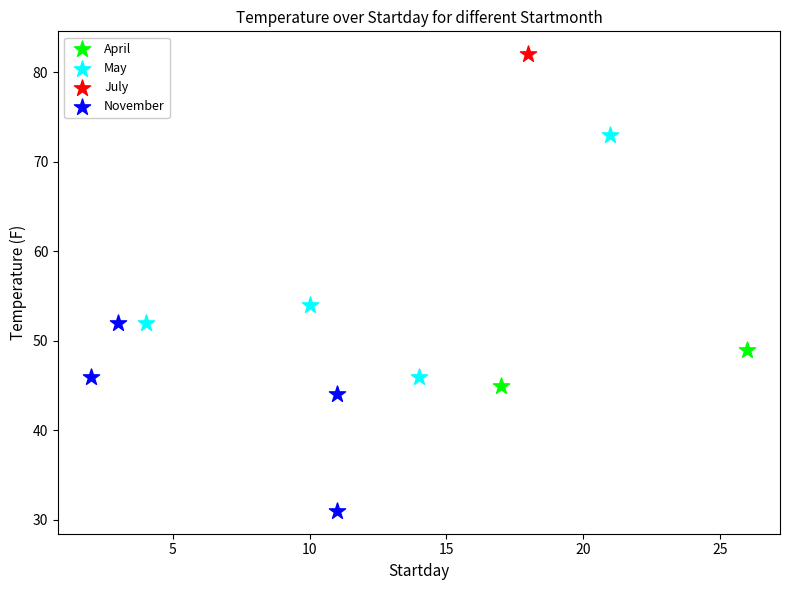

What are all the series names shown in the legend?

April, May, July, November